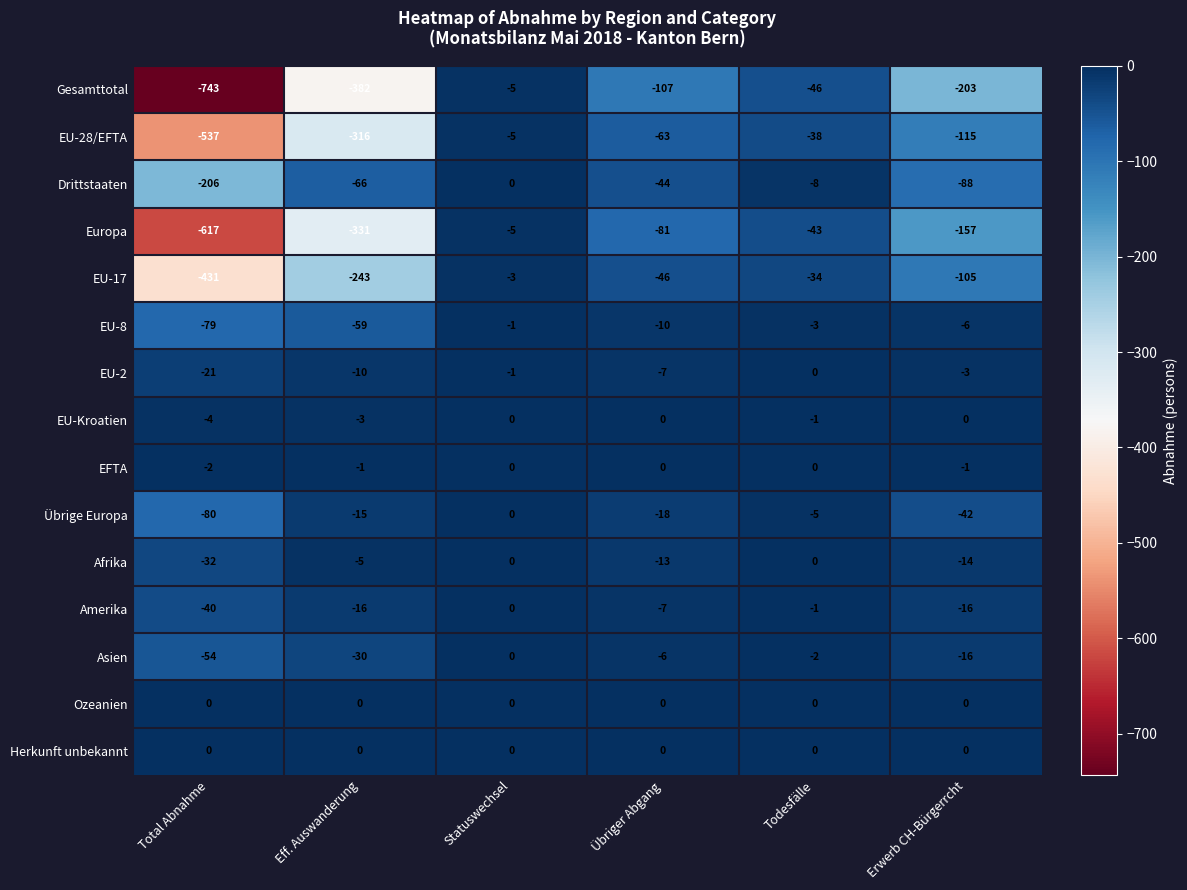

What is the total value across all series at Erwerb CH-Bürgerrcht?

-766